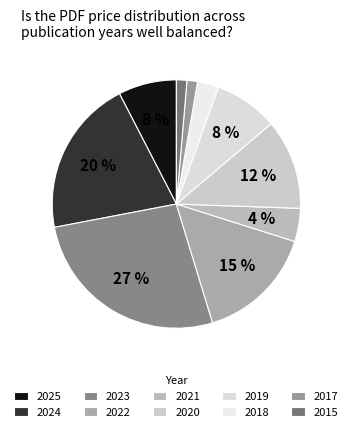

Count the number of slices in the pie.

10